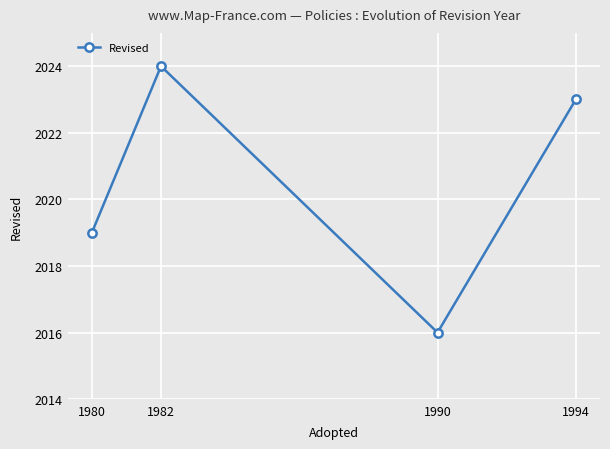

How many interior local peaks (higher than both neighbors) does the data have?

1